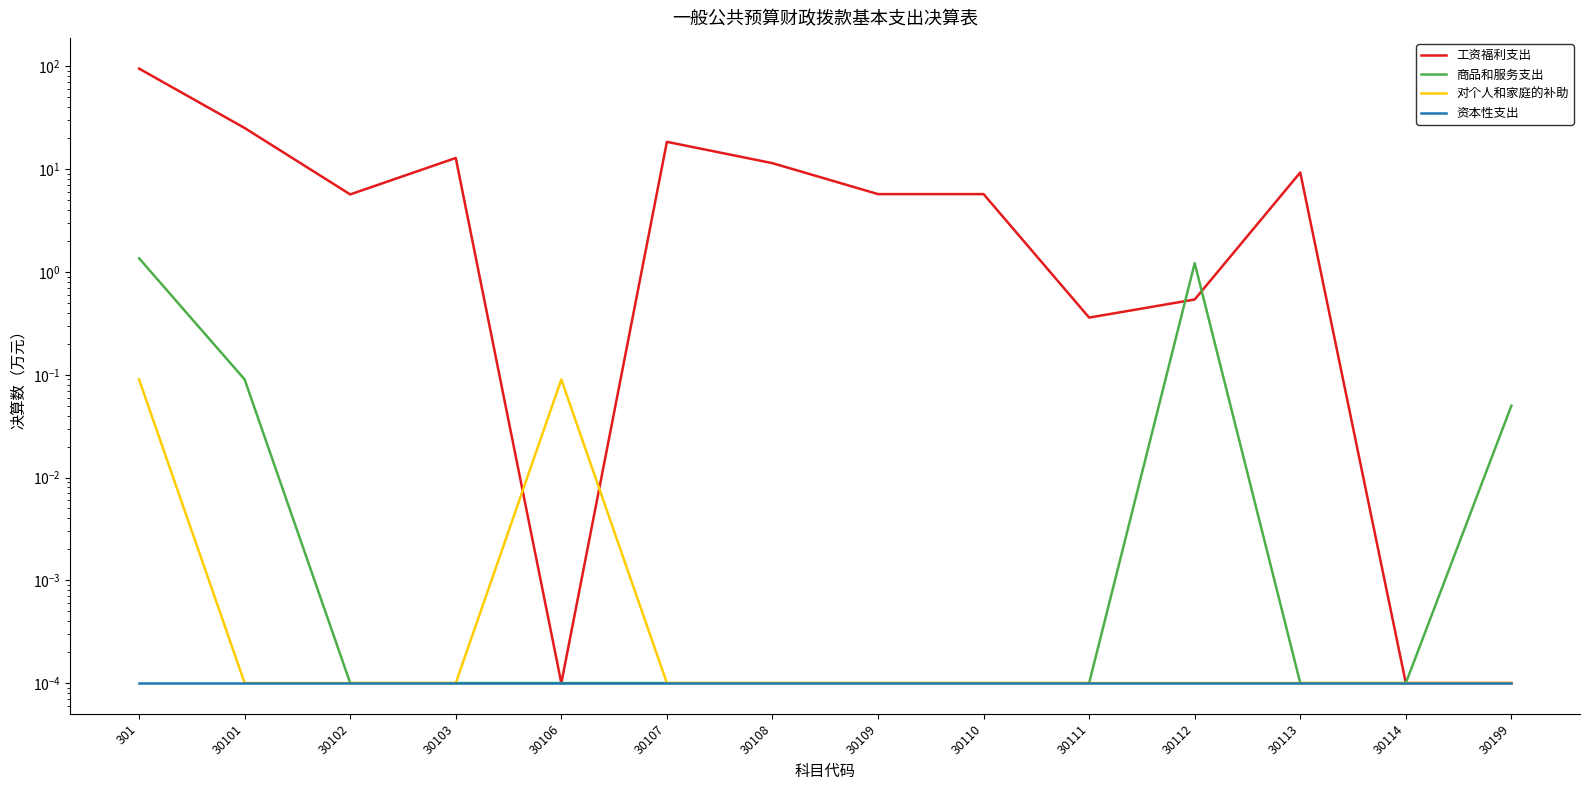

Which series has the widest spread of values?

工资福利支出